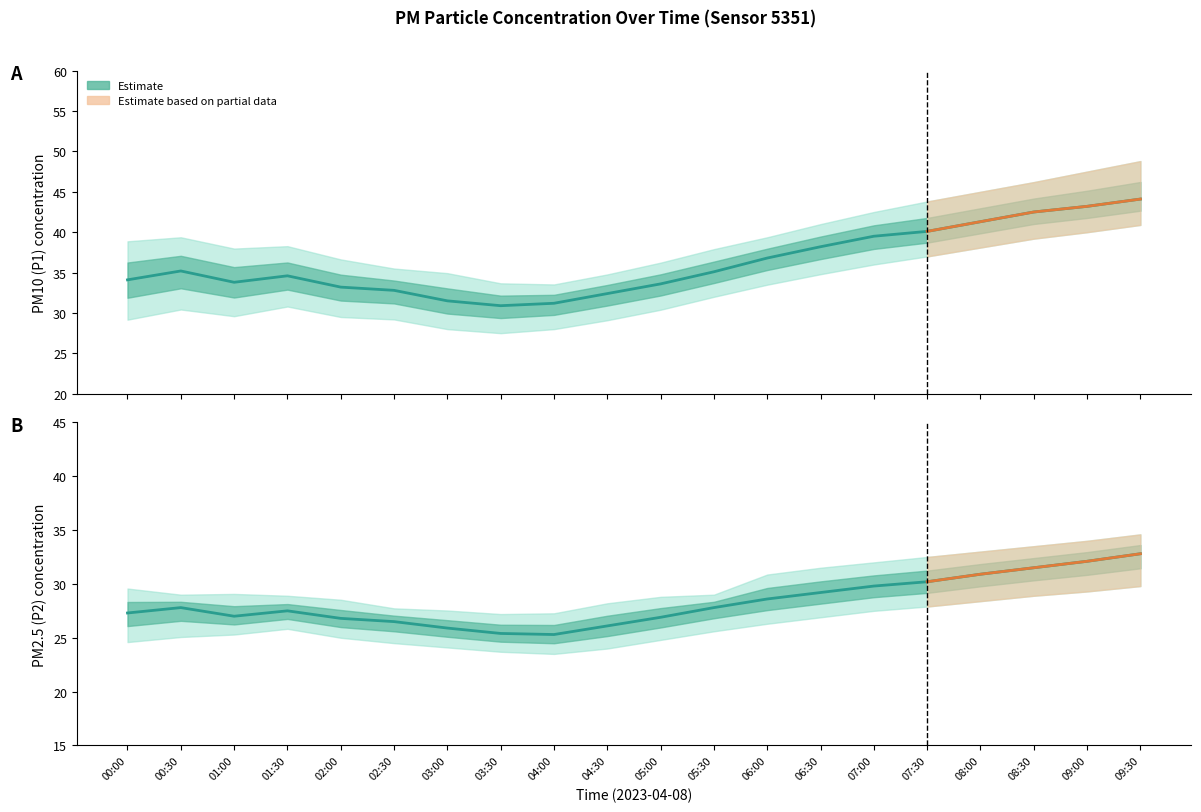

What is the approximate value of P2 at 06:30?

29.2